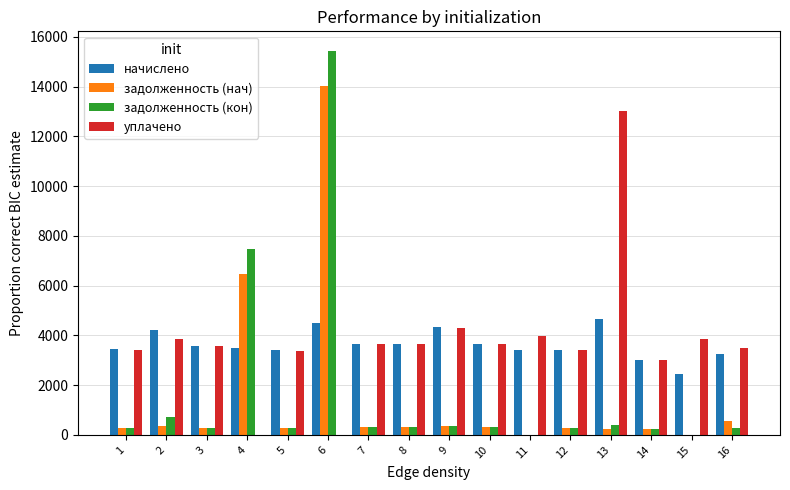

The value of задолженность (кон) at 15 is -8161.0. True or false?

False